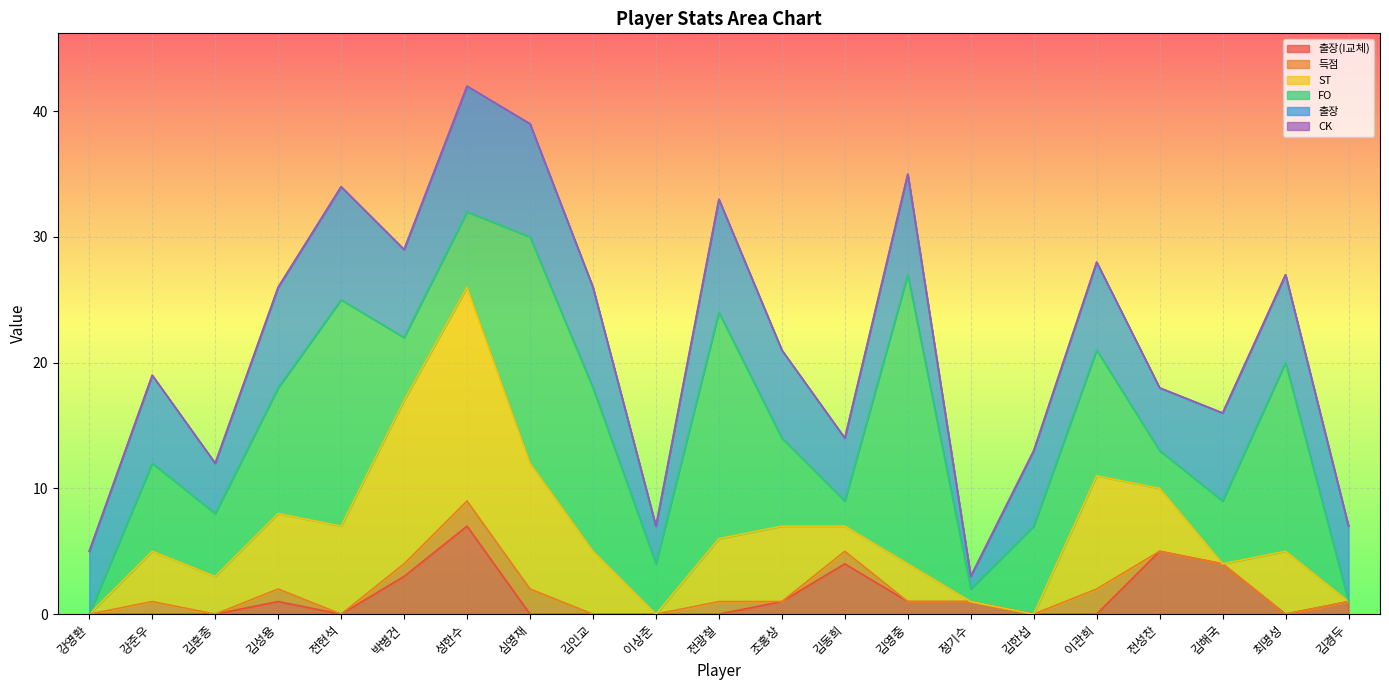

The value of CK at 김훈종 is 0. True or false?

True